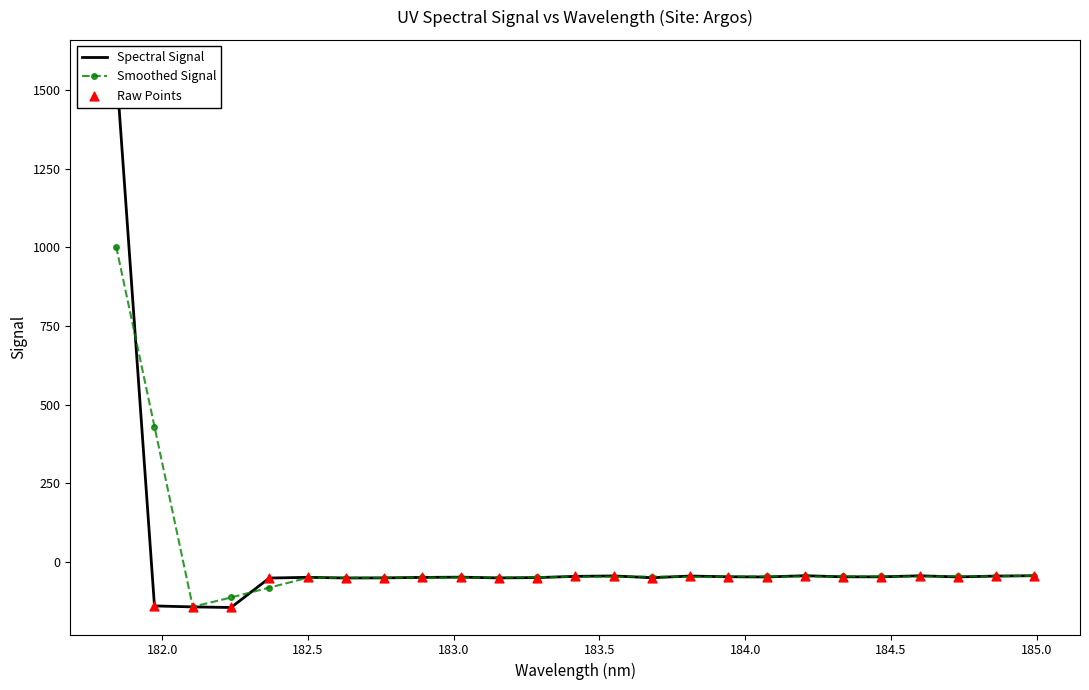

What is the lowest value of the Smoothed Signal series?

-142.7